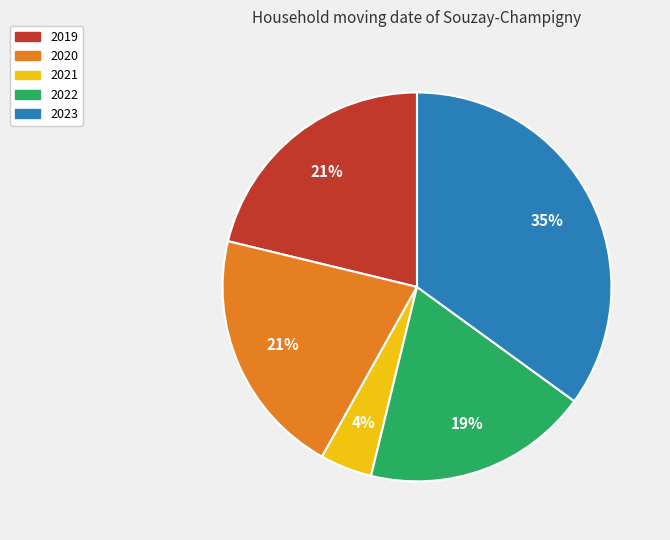

To the nearest percent, what percentage of the pie is 2020?

21%